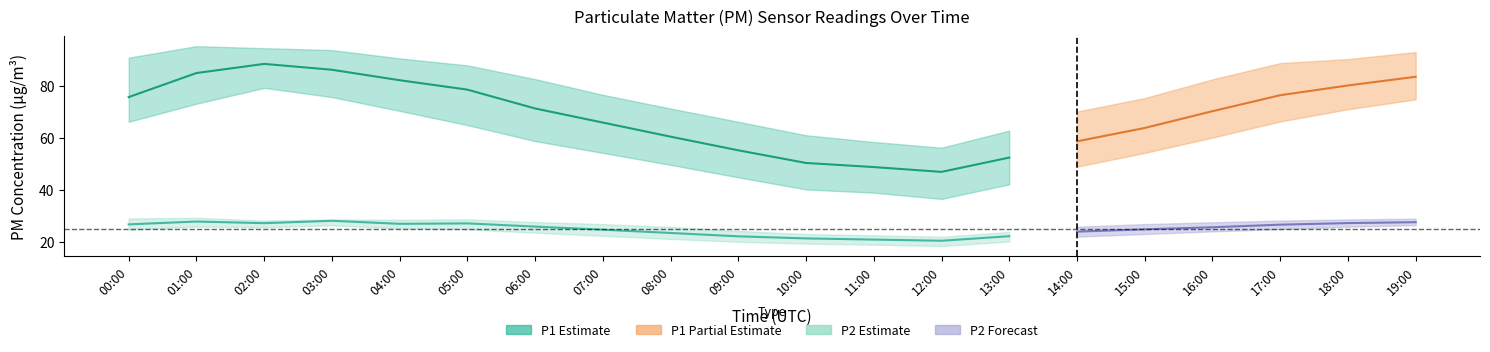

What is the difference between the P1_upper values at 09:00 and 00:00?

24.7